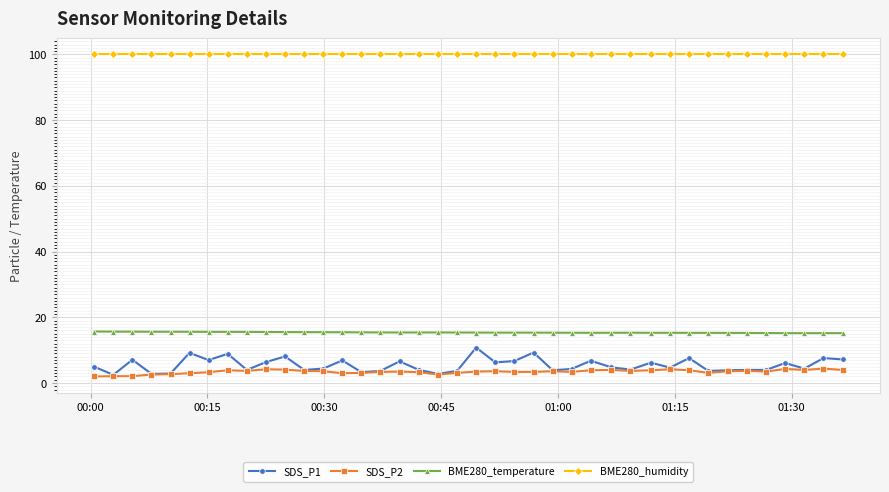

Rank the series by their maximum value, from highest to lowest.

BME280_humidity, BME280_temperature, SDS_P1, SDS_P2